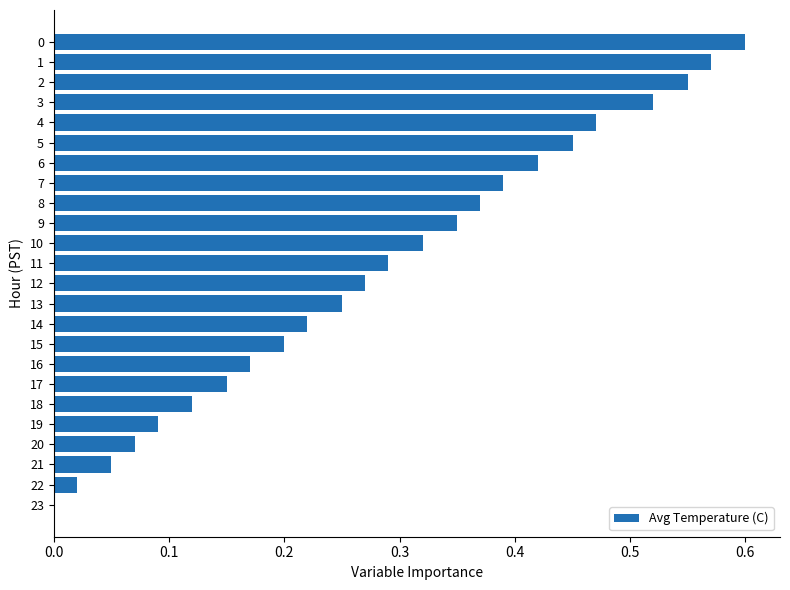

Is it true that the value at 2 is 0.3?

False